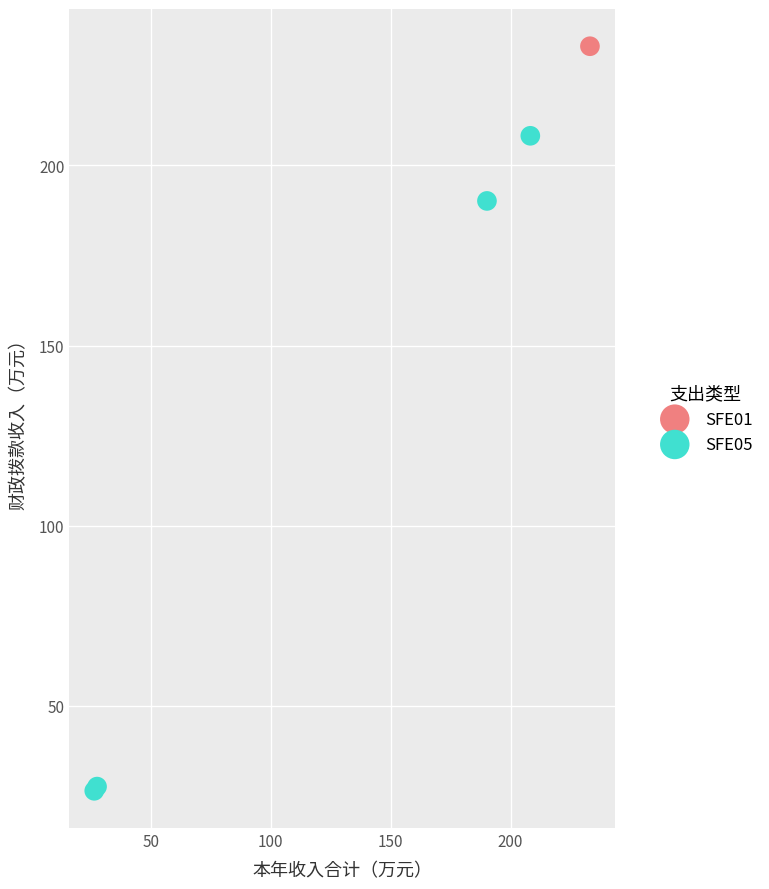

What are all the series names shown in the legend?

SFE01, SFE05